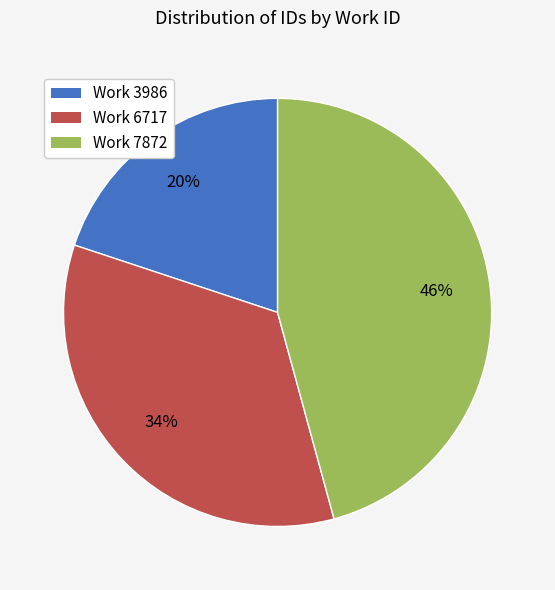

How many slices are in this pie chart?

3